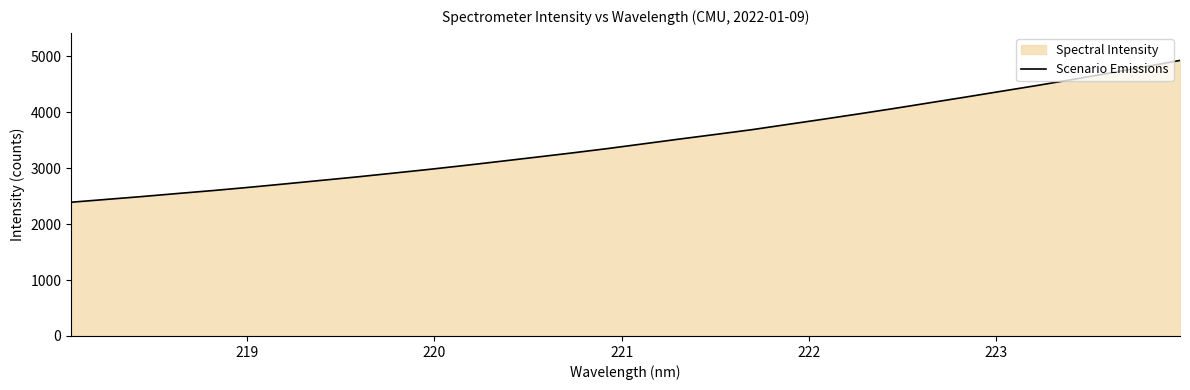

What is the maximum value shown in the chart?

4929.8